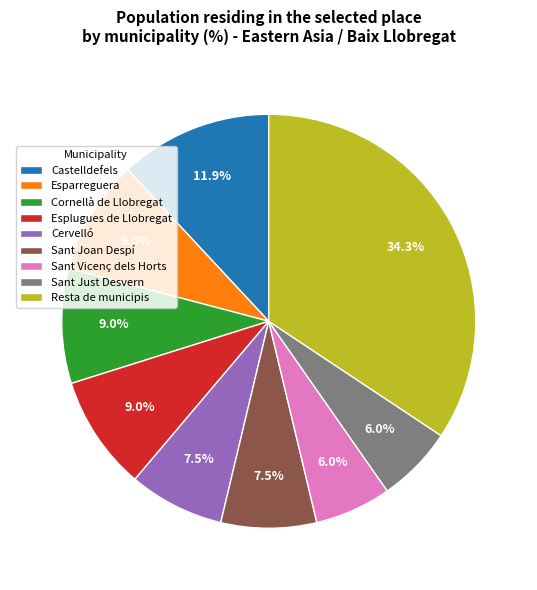

To the nearest percent, what portion does Cornellà de Llobregat represent?

9%